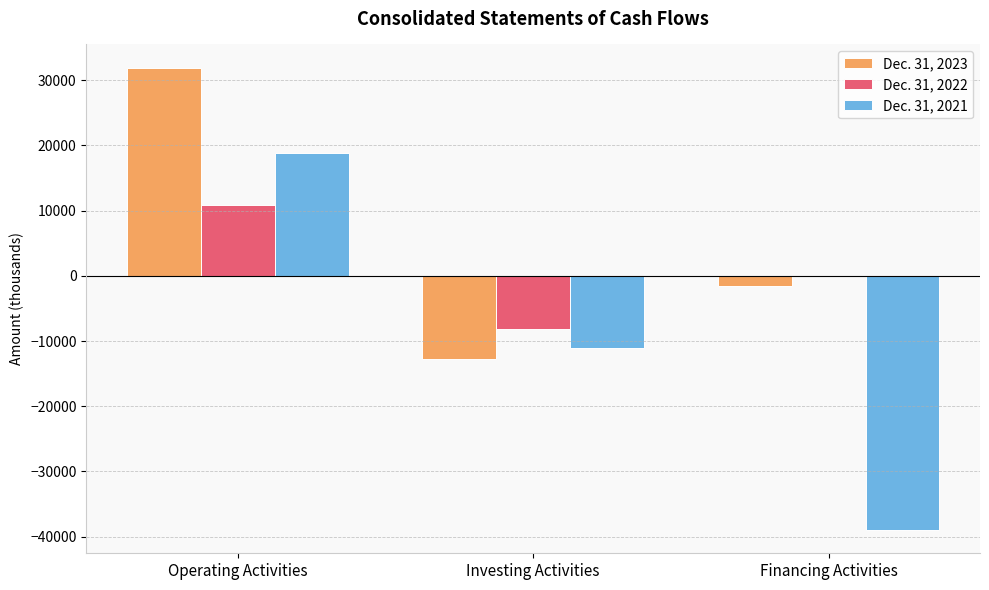

The value of Dec. 31, 2022 at Financing Activities is 0. True or false?

True